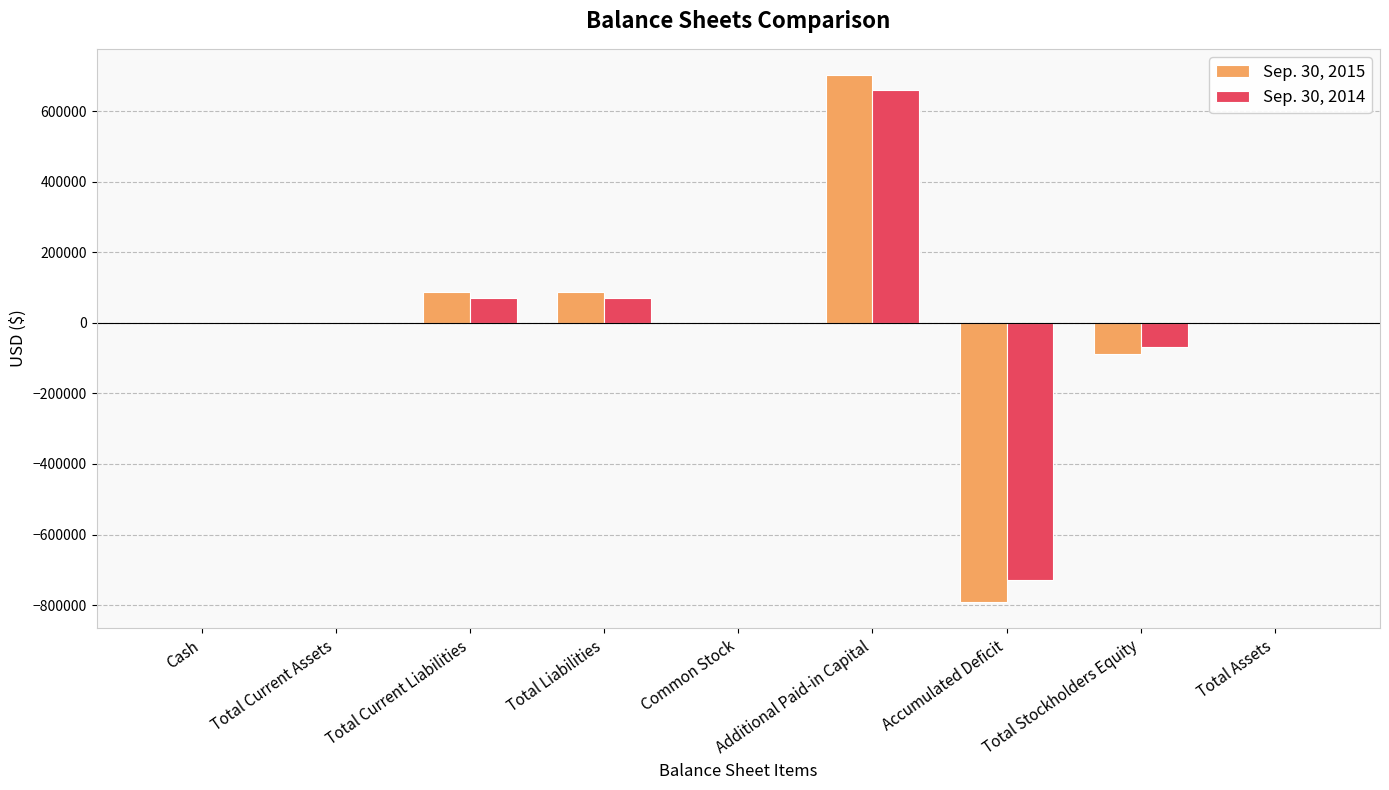

The Sep. 30, 2015 series shows 301 at Common Stock. True or false?

True